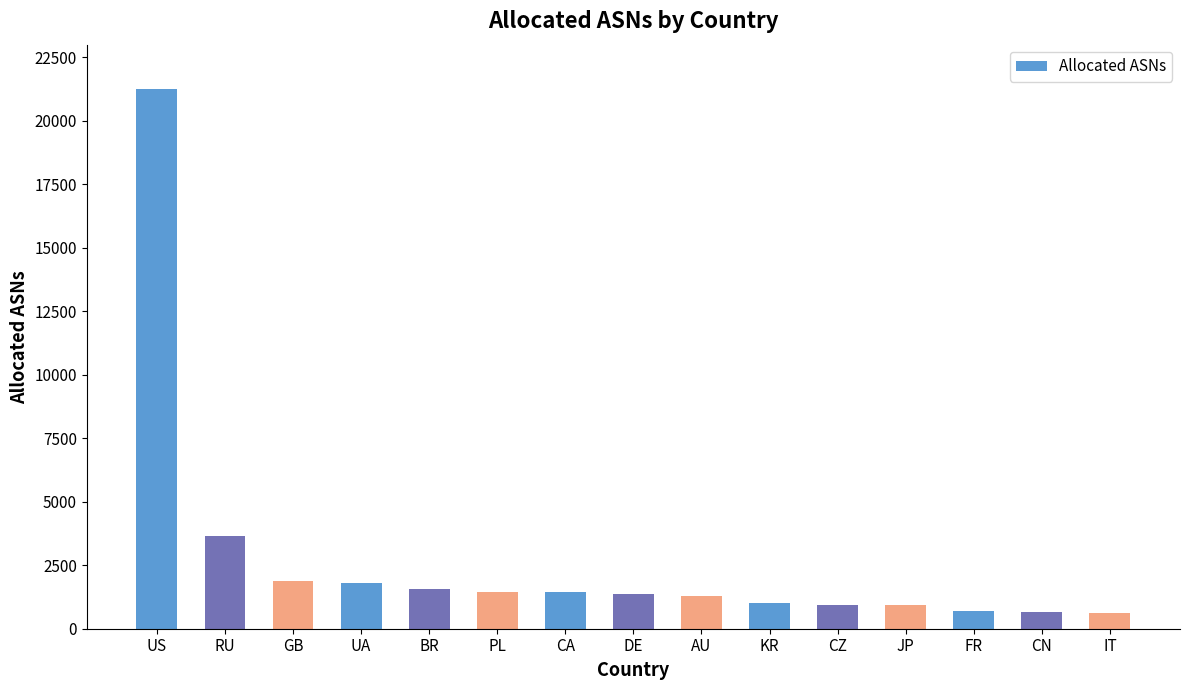

Between FR and DE, which is larger?

DE